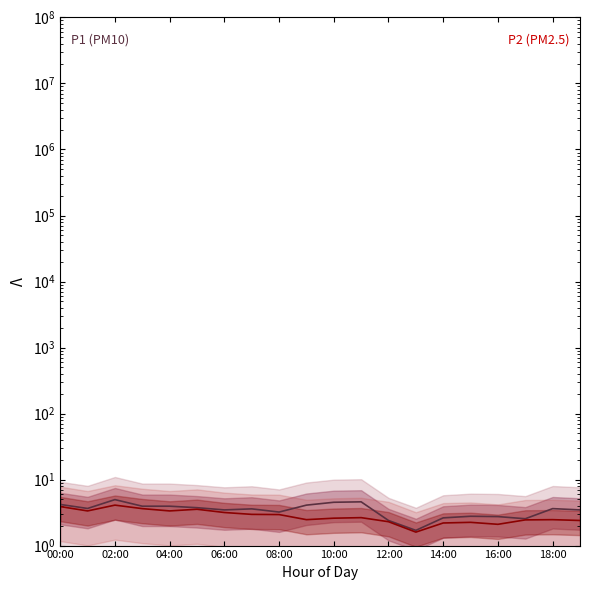

Is this an area chart (filled region under the line)?

No